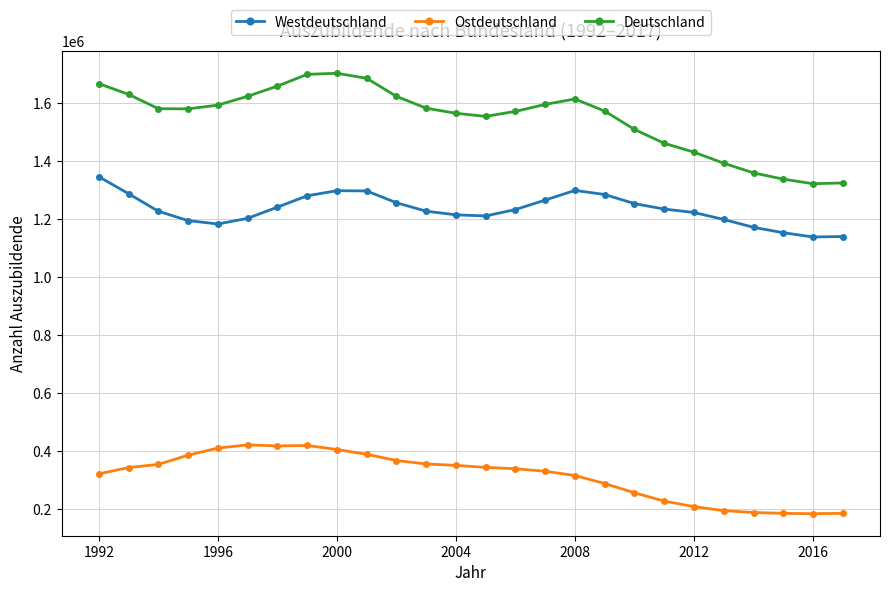

What are all the series names shown in the legend?

Westdeutschland, Ostdeutschland, Deutschland